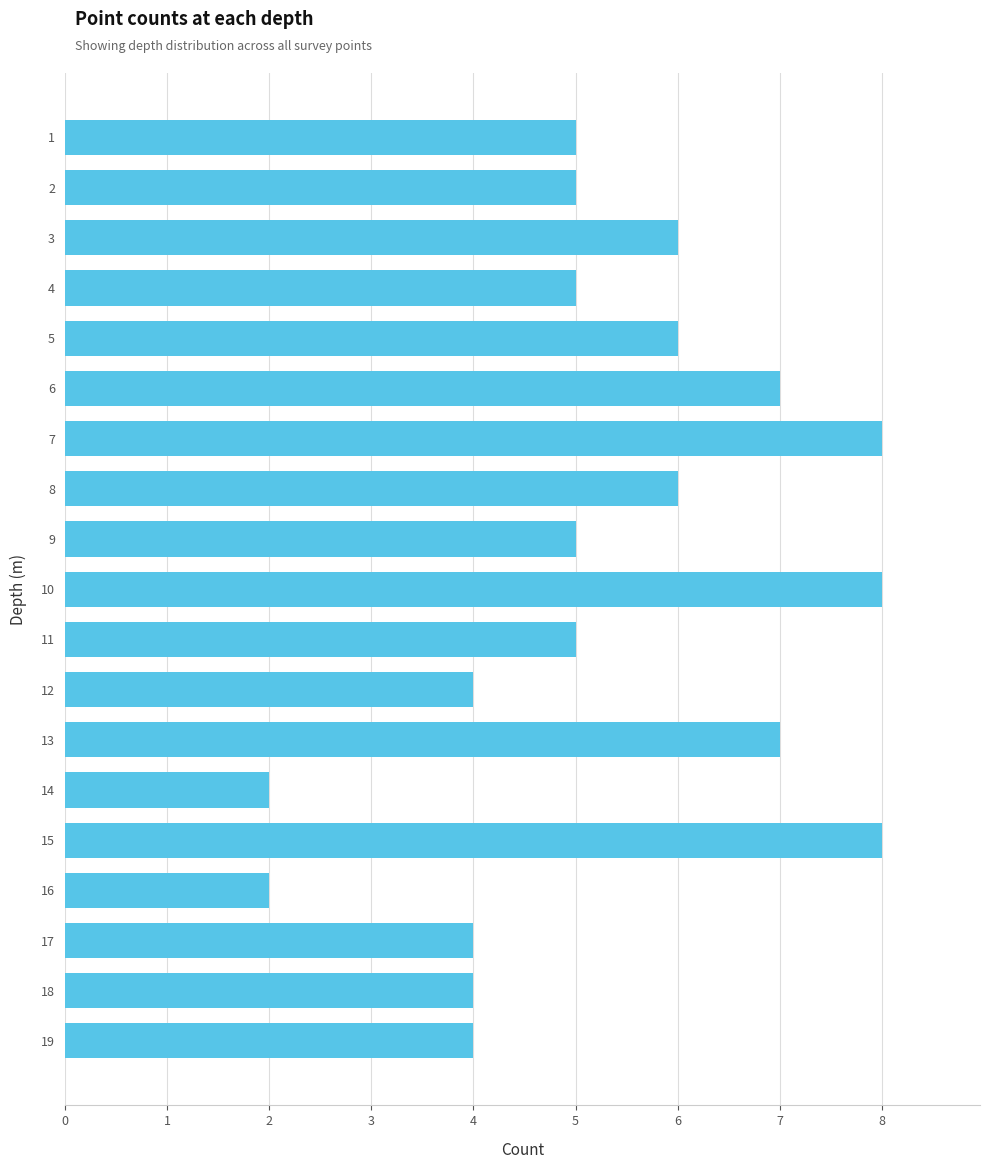

How many bars are there in total?

19